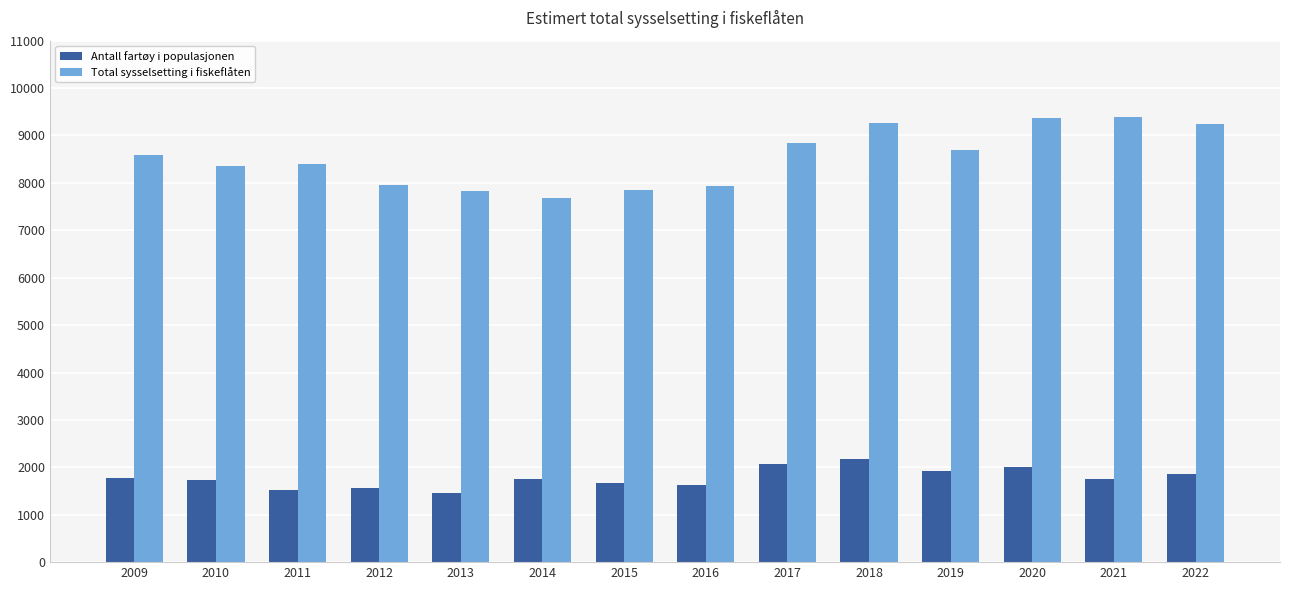

What is the sum of the Total sysselsetting i fiskeflåten values at 2011 and 2017?

17232